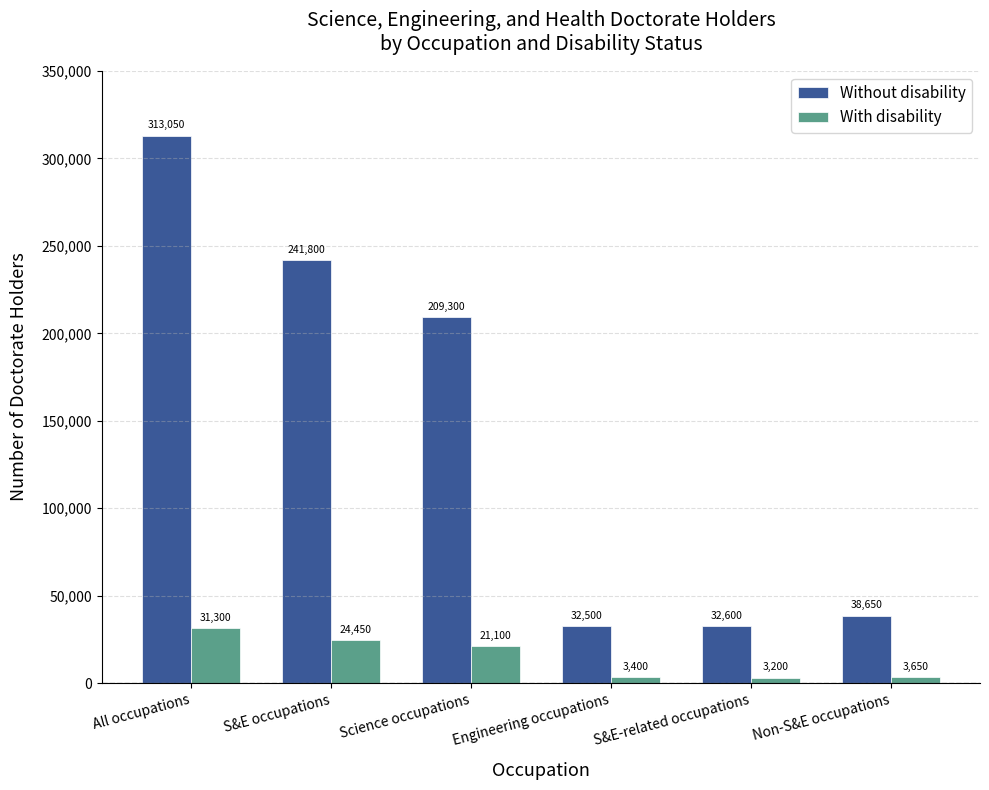

Are the bars grouped side by side (vs. stacked)?

Yes